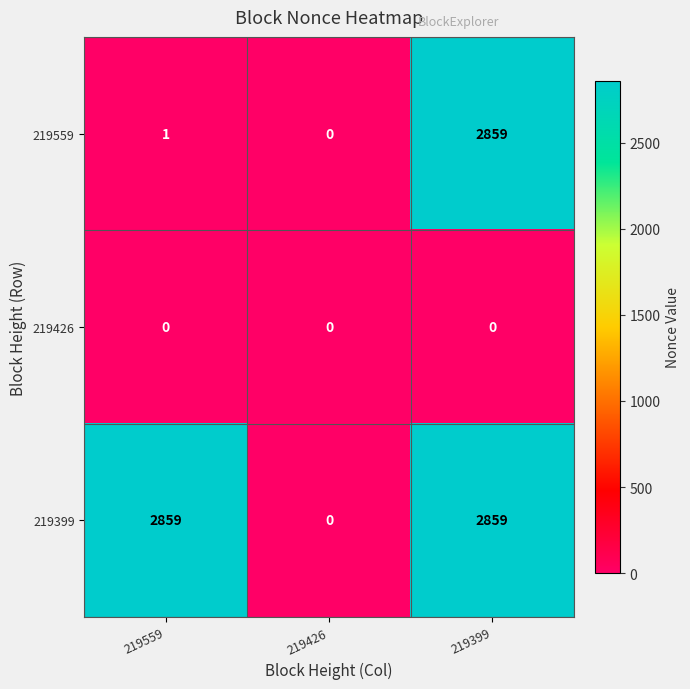

Read the 219559 value at 219399, to the nearest 100.

2900